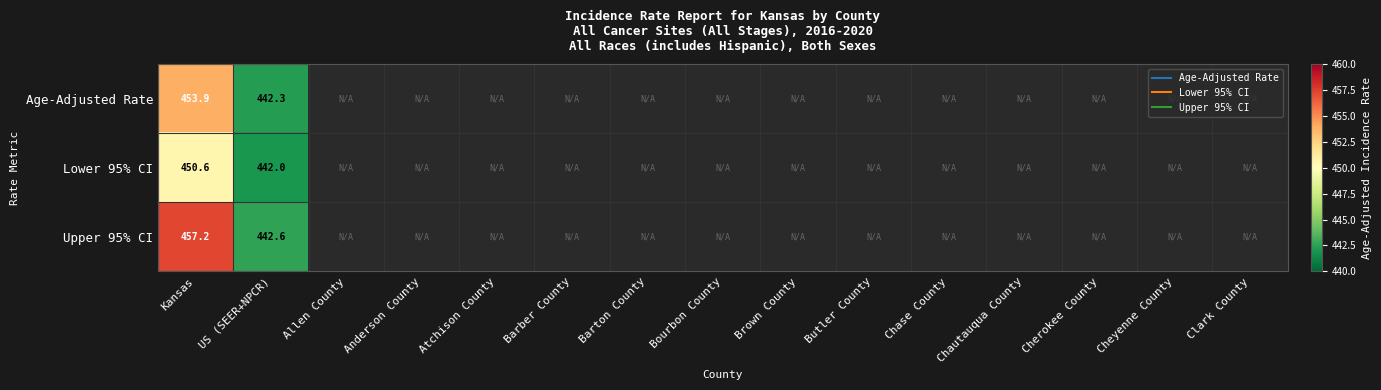

The value of Lower 95% CI at US (SEER+NPCR) is 255.1. True or false?

False